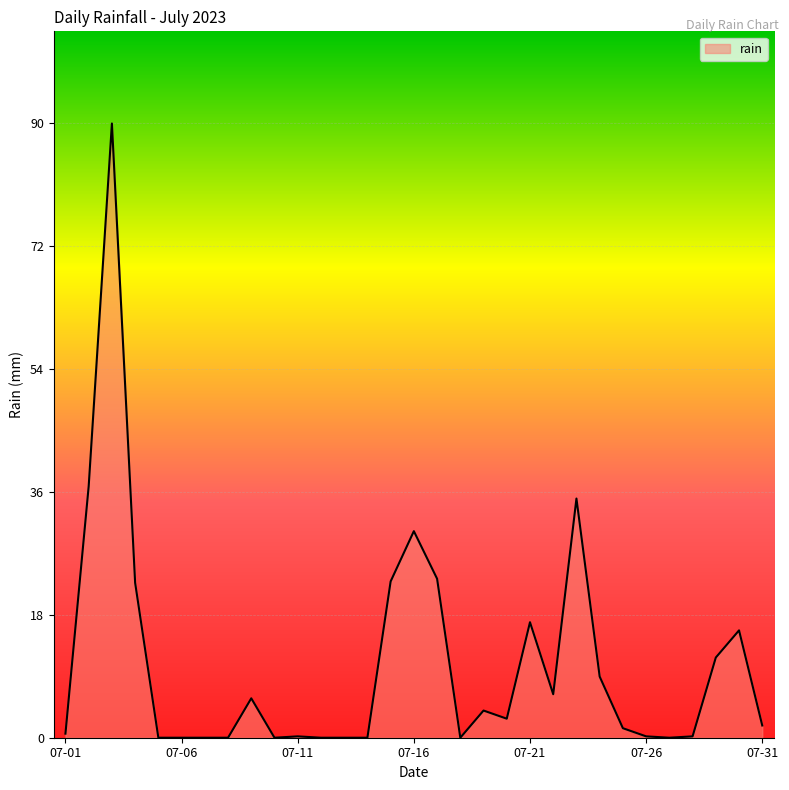

What is the maximum value shown in the chart?

90.4